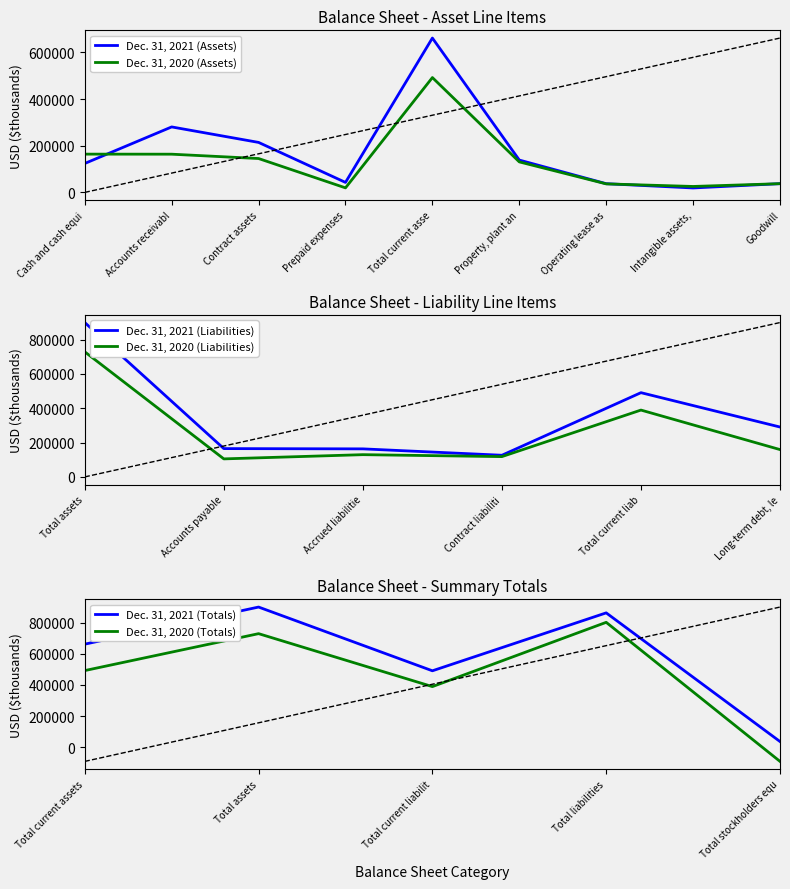

Rank the series by their average value, from highest to lowest.

Dec. 31, 2021, Dec. 31, 2020